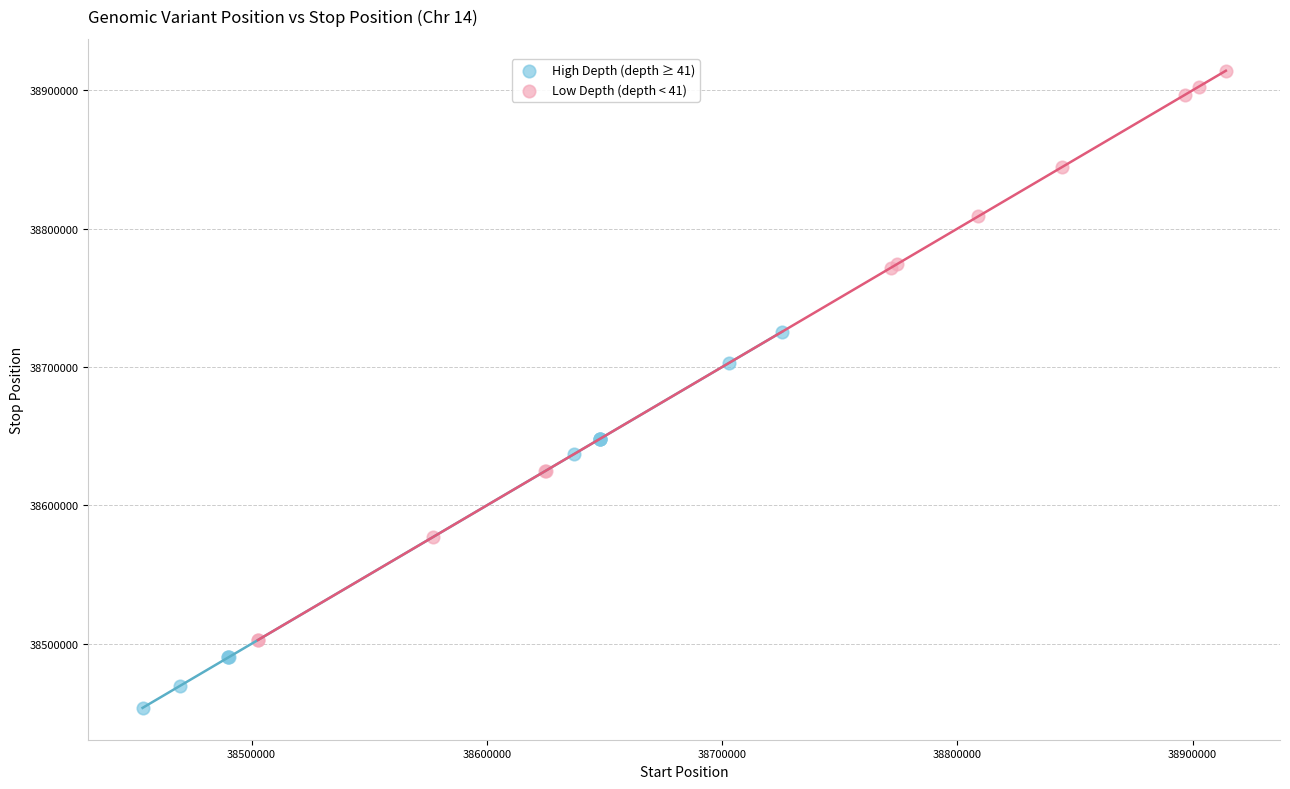

Which series reaches the maximum Y coordinate?

Low Depth (depth < 41)